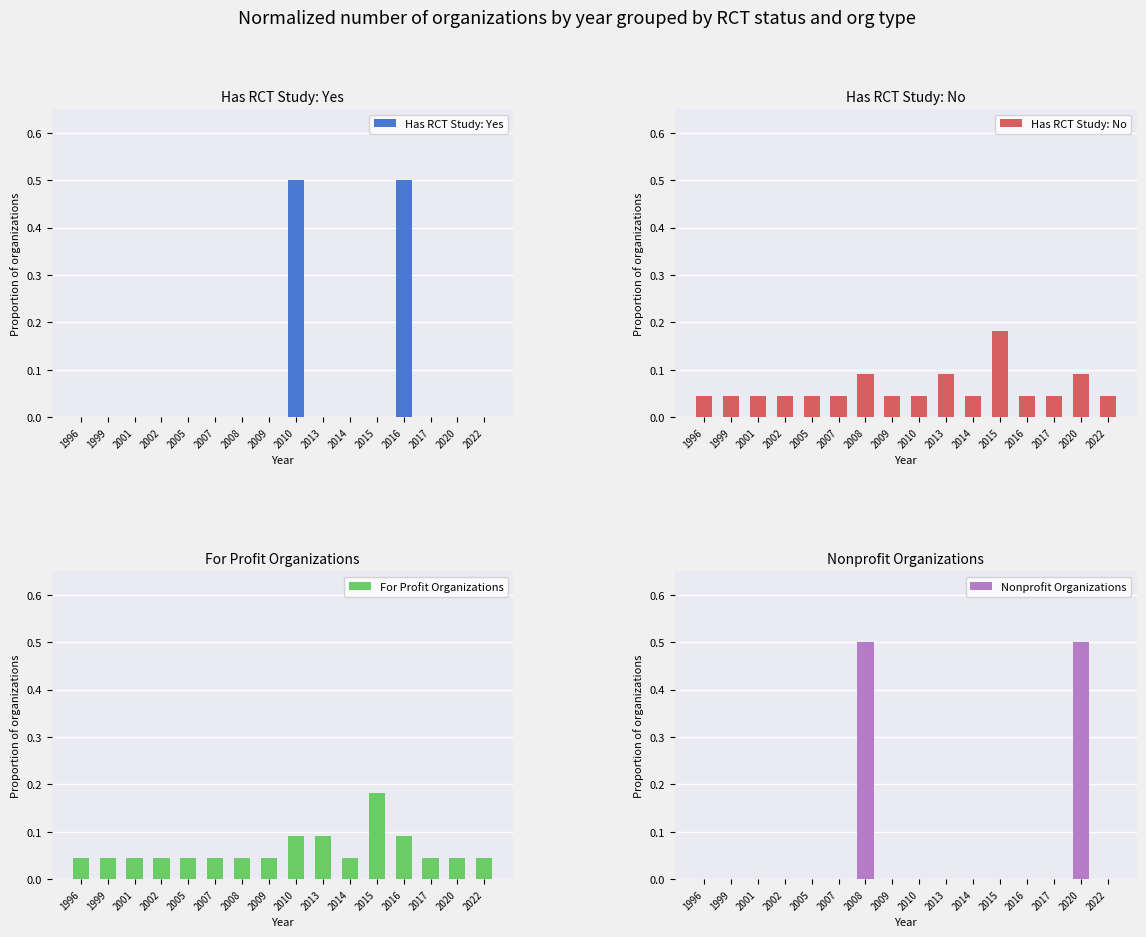

Reading right to left, list all the values displayed in this chart.

Has RCT Study: Yes: 0.0	0.0	0.0	0.5	0.0	0.0	0.0	0.5	0.0	0.0	0.0	0.0	0.0	0.0	0.0	0.0
Has RCT Study: No: 0.0	0.1	0.0	0.0	0.2	0.0	0.1	0.0	0.0	0.1	0.0	0.0	0.0	0.0	0.0	0.0
For Profit Organizations: 0.0	0.0	0.0	0.1	0.2	0.0	0.1	0.1	0.0	0.0	0.0	0.0	0.0	0.0	0.0	0.0
Nonprofit Organizations: 0.0	0.5	0.0	0.0	0.0	0.0	0.0	0.0	0.0	0.5	0.0	0.0	0.0	0.0	0.0	0.0